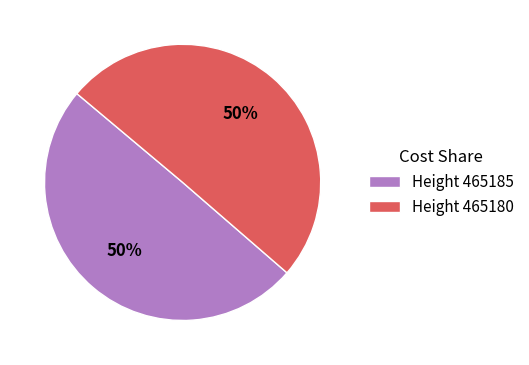

To the nearest percent, what is the average slice percentage?

50%